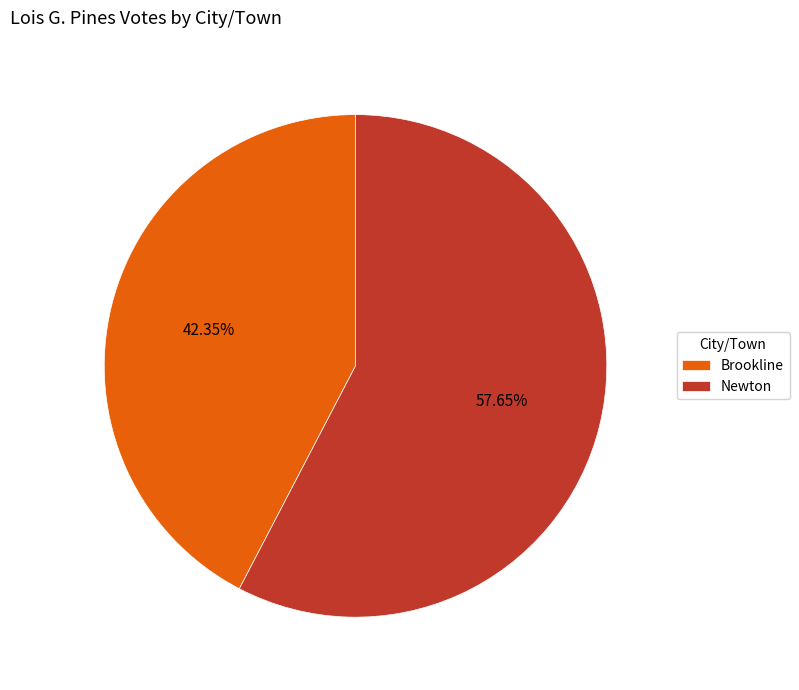

Which category has the biggest portion of the pie?

Newton